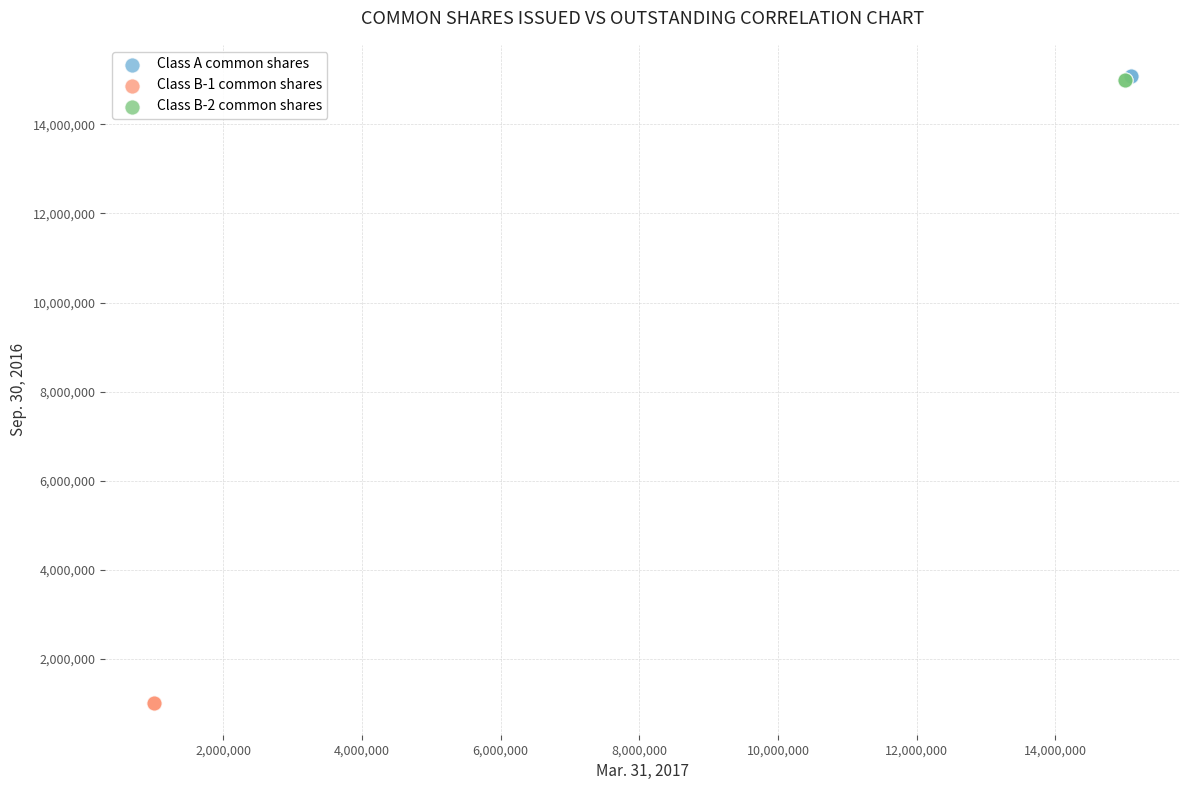

Which series reaches the minimum Y coordinate?

Class B-1 common shares